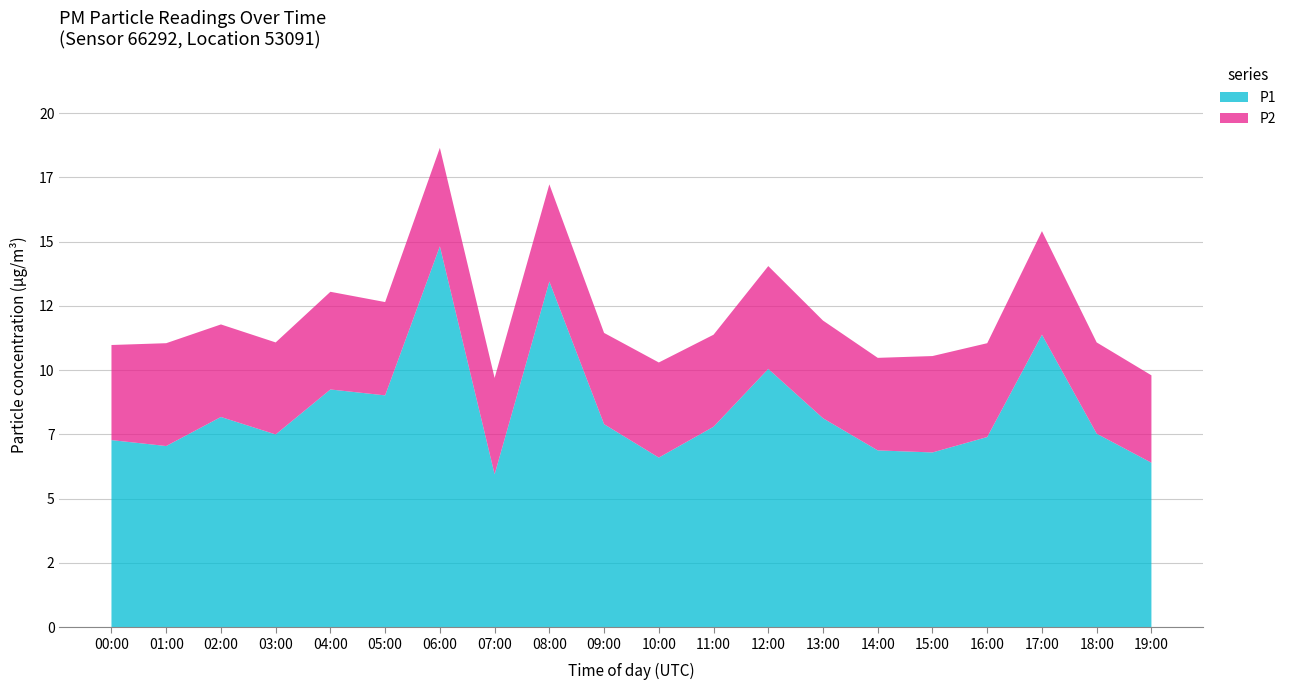

Reading left to right, transcribe all the data shown in this chart.

P1: 00:00=7.3	01:00=7.0	02:00=8.2	03:00=7.5	04:00=9.2	05:00=9.0	06:00=14.8	07:00=6.0	08:00=13.4	09:00=7.9	10:00=6.6	11:00=7.8	12:00=10.1	13:00=8.1	14:00=6.9	15:00=6.8	16:00=7.4	17:00=11.4	18:00=7.5	19:00=6.4
P2: 00:00=3.7	01:00=4.0	02:00=3.6	03:00=3.6	04:00=3.8	05:00=3.6	06:00=3.8	07:00=3.8	08:00=3.8	09:00=3.5	10:00=3.7	11:00=3.6	12:00=4.0	13:00=3.8	14:00=3.6	15:00=3.8	16:00=3.6	17:00=4.0	18:00=3.5	19:00=3.4